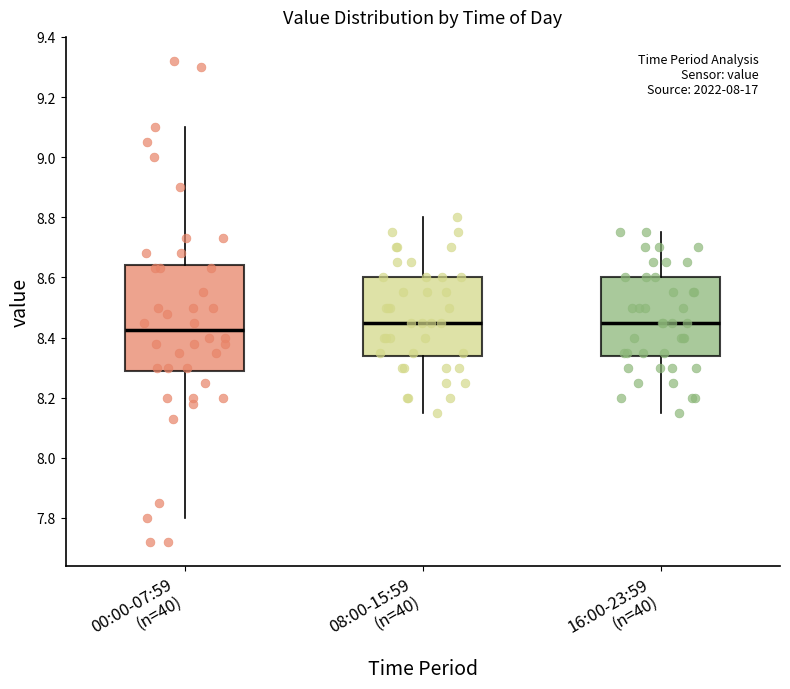

Where is the upper edge of the box for 08:00-15:59 (n=40) on the y-axis? The values are not printed on the chart, so give them approximately, as read against the axis.

8.60